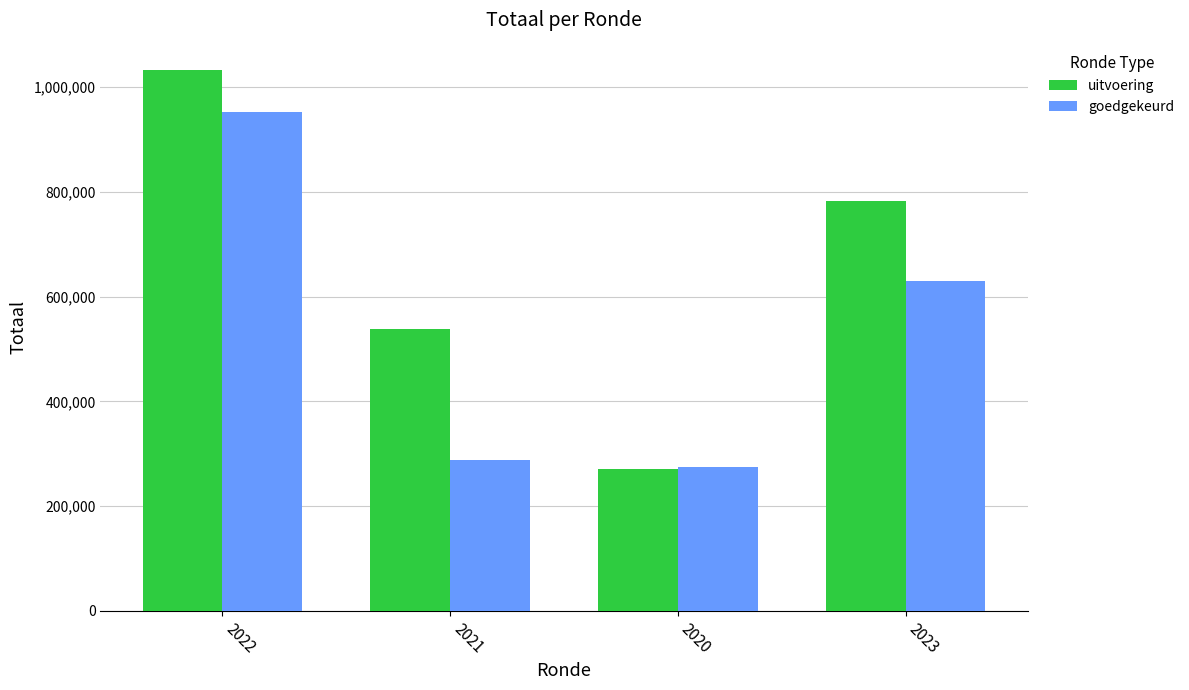

What are all the series names shown in the legend?

uitvoering, goedgekeurd